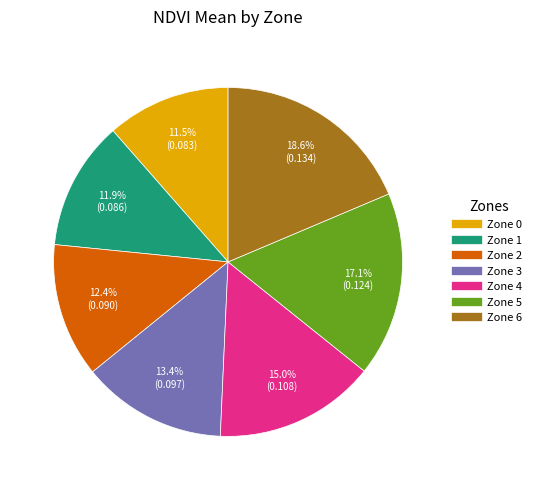

What is the largest slice in the pie chart?

Zone 6